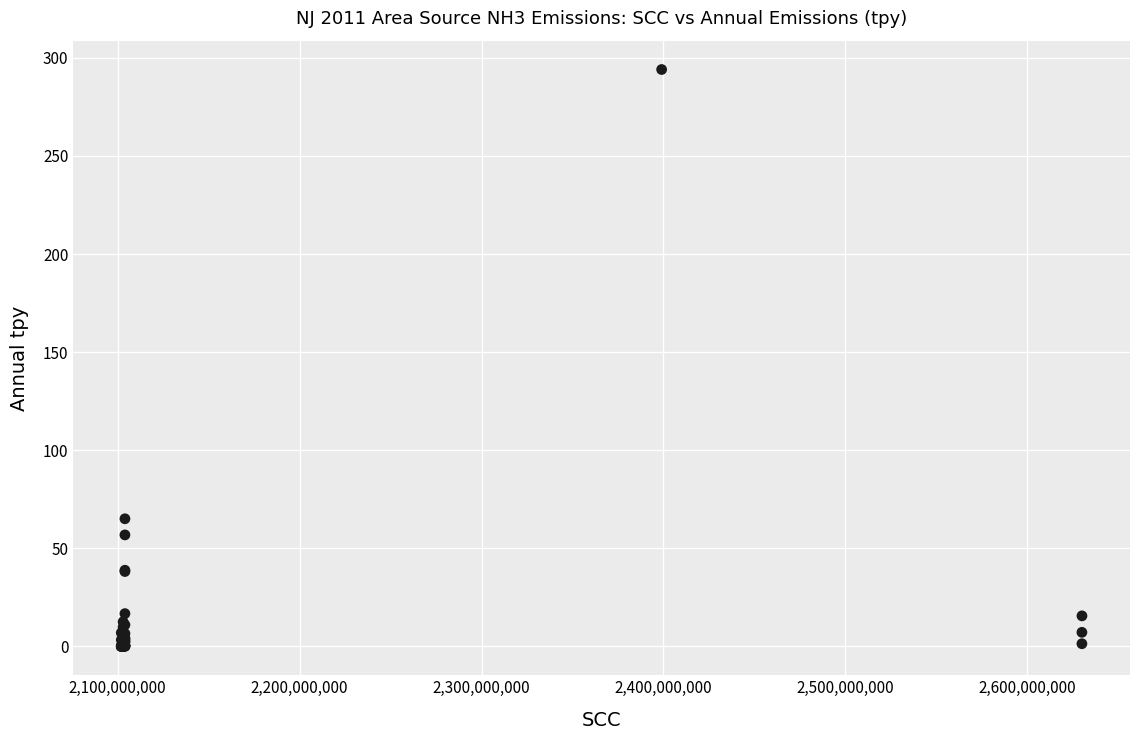

What Y value in the scatter plot is closest to 147?

65.1